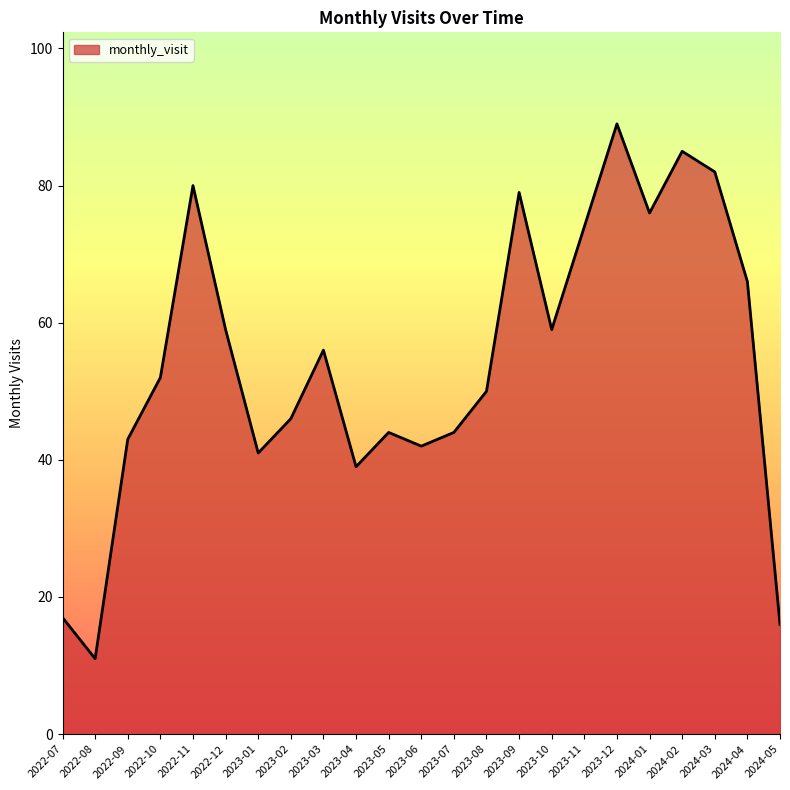

What position from the left is 2023-04?

10